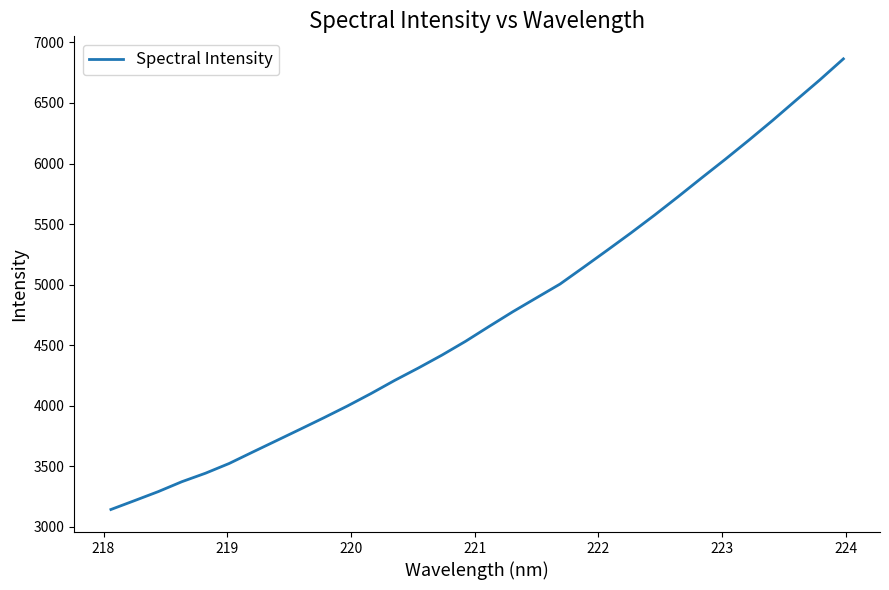

What is the maximum value shown in the chart?

6864.6